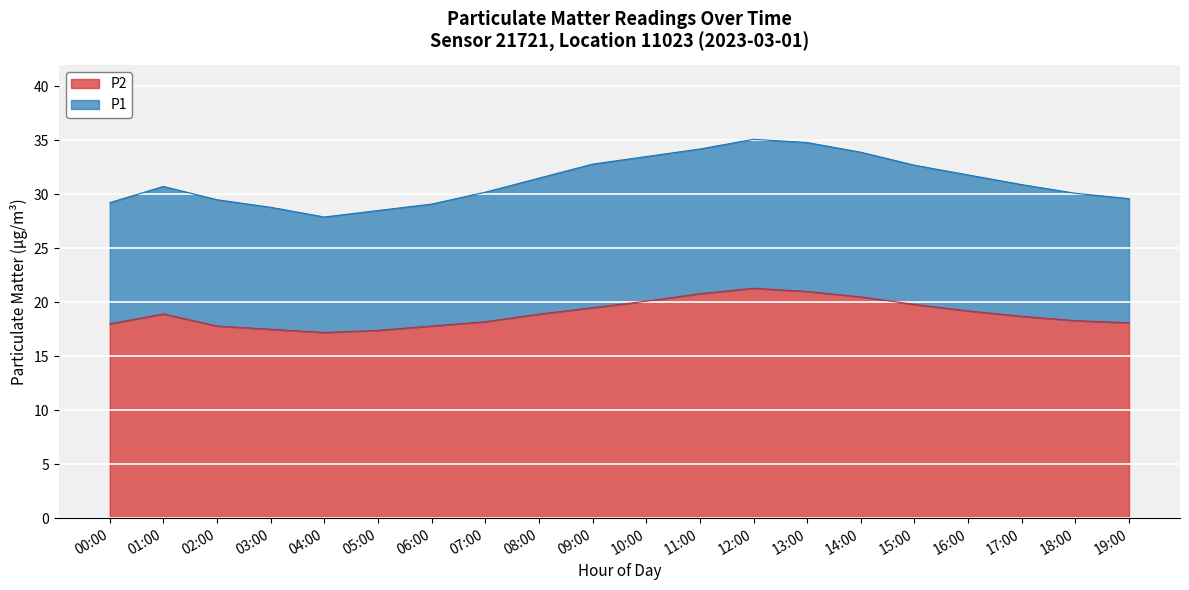

List the series in order of their overall mean, lowest first.

P2, P1